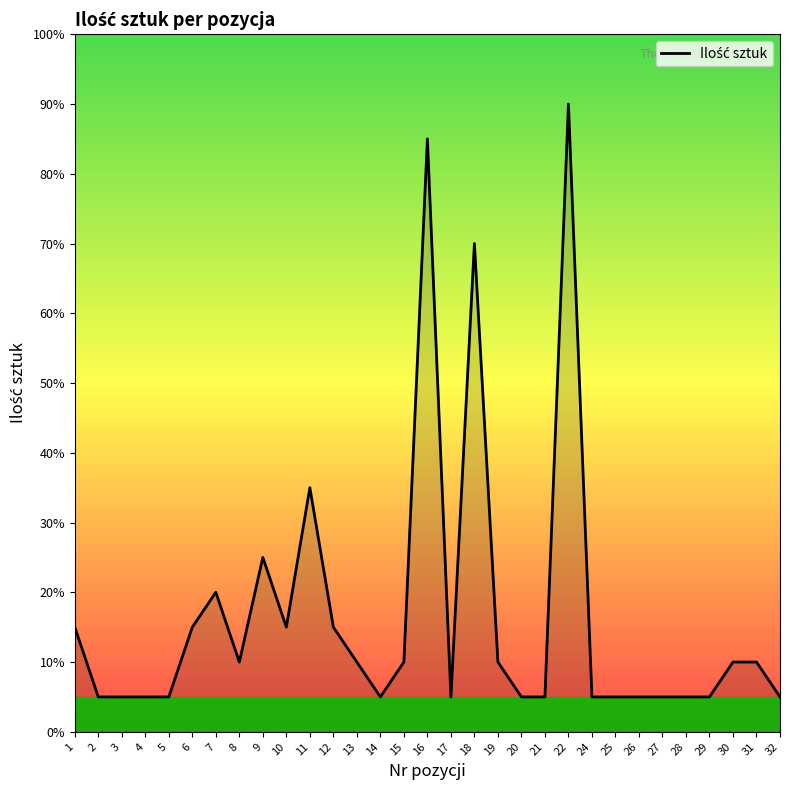

Between 18 and 22, which is larger?

22